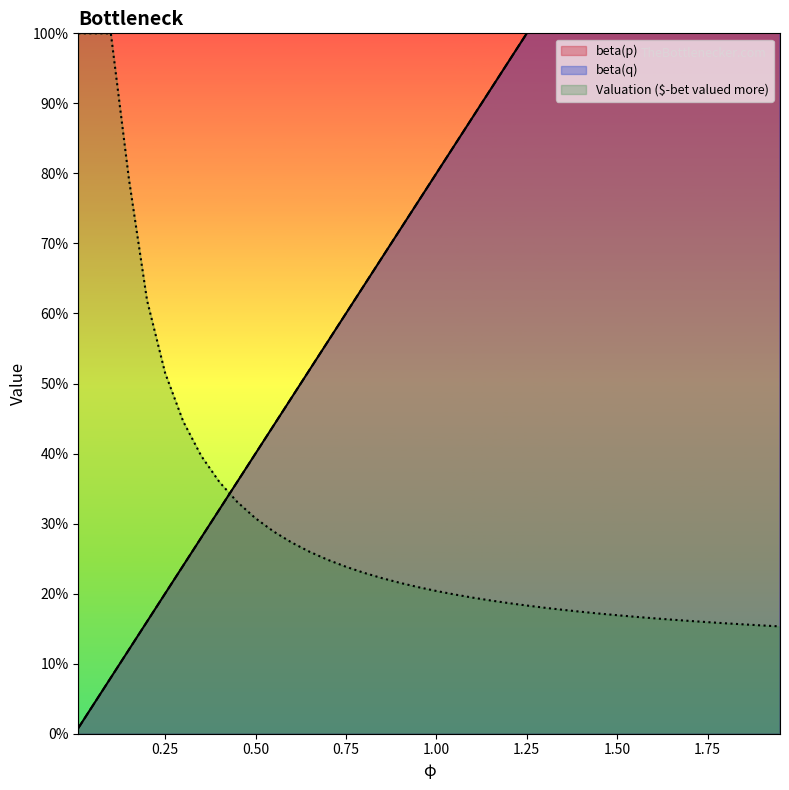

Count the number of categories in the chart.

40